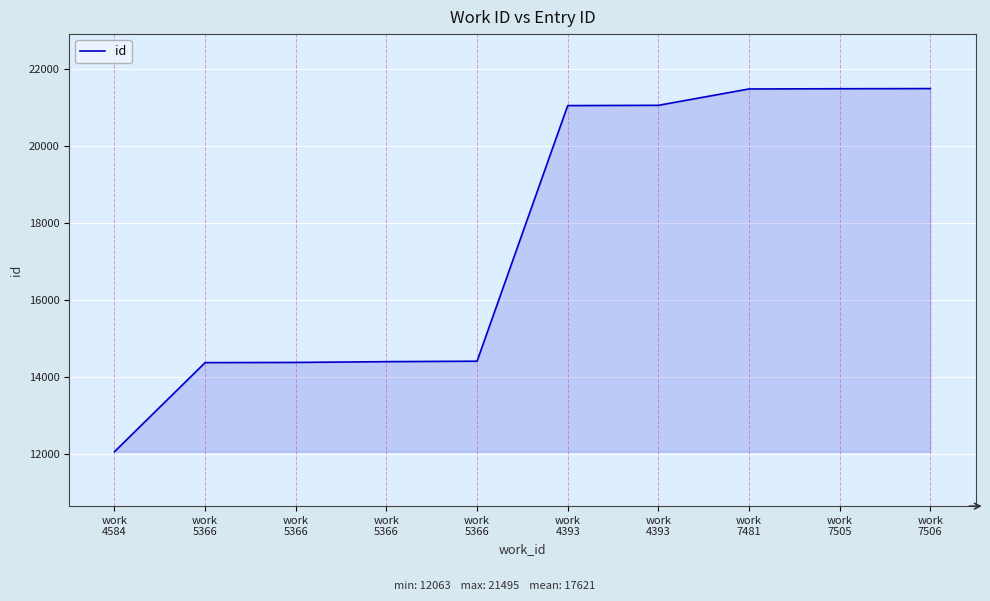

How many lines are shown in the chart?

1